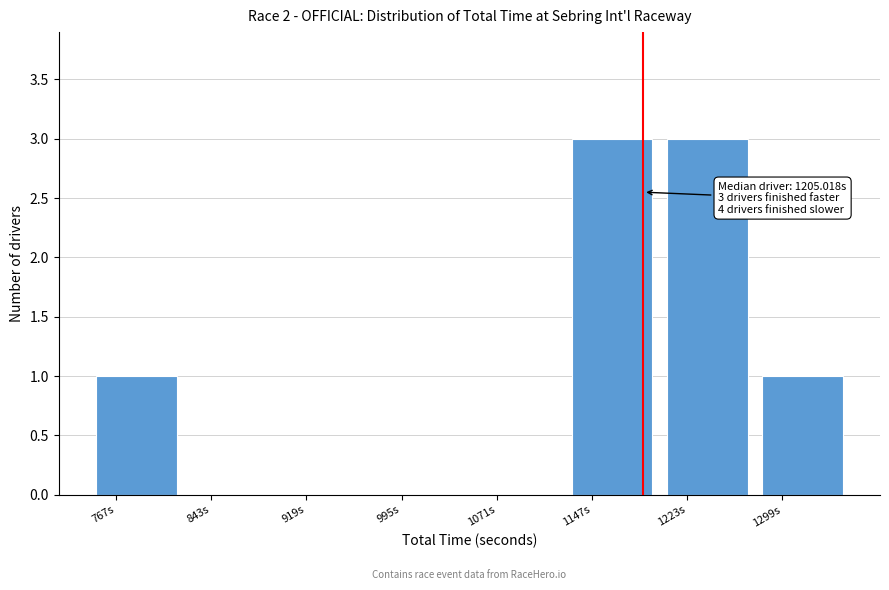

Reading left to right, transcribe all the data shown in this chart.

767s=1	843s=0	919s=0	995s=0	1071s=0	1147s=3	1223s=3	1299s=1